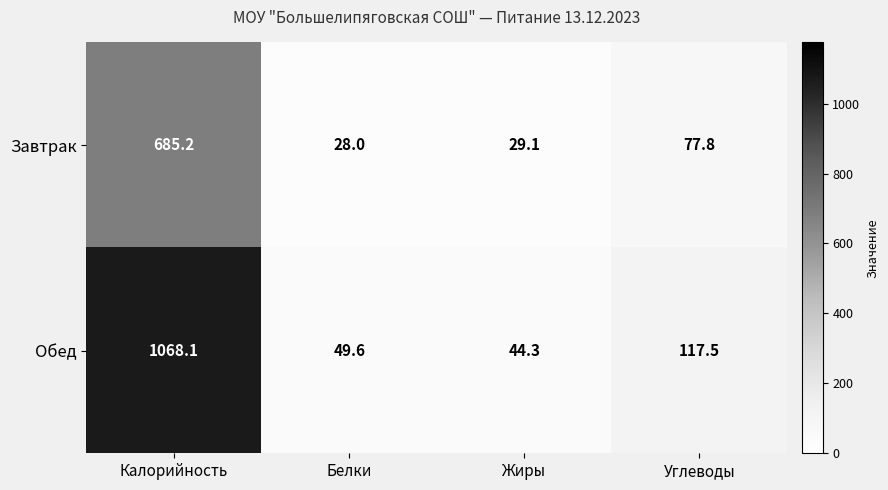

Which series has the largest total across all categories?

Обед